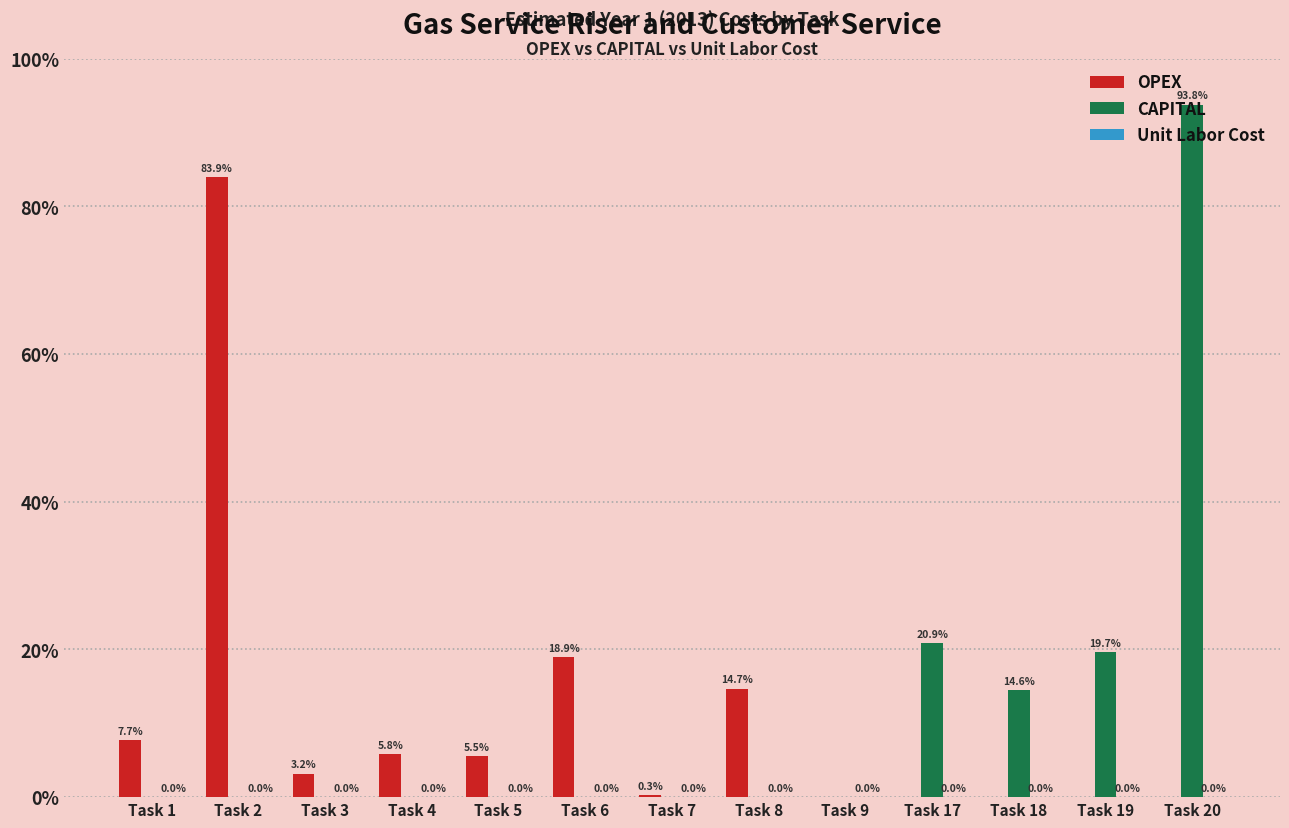

True or false: CAPITAL has a value of 313605.0 at Task 17.

True